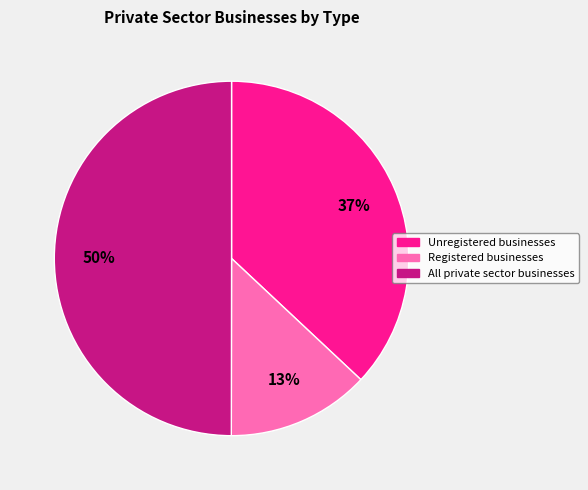

To the nearest percent, what is the combined percentage of Registered businesses and Unregistered businesses?

50%